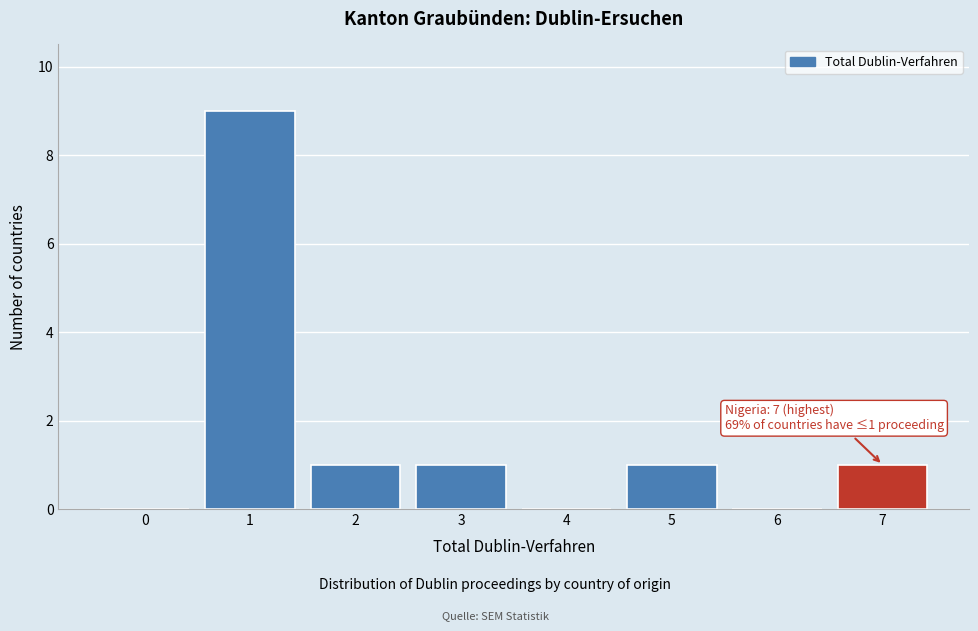

Reading left to right, transcribe all the data shown in this chart.

0=0	1=9	2=1	3=1	4=0	5=1	6=0	7=1